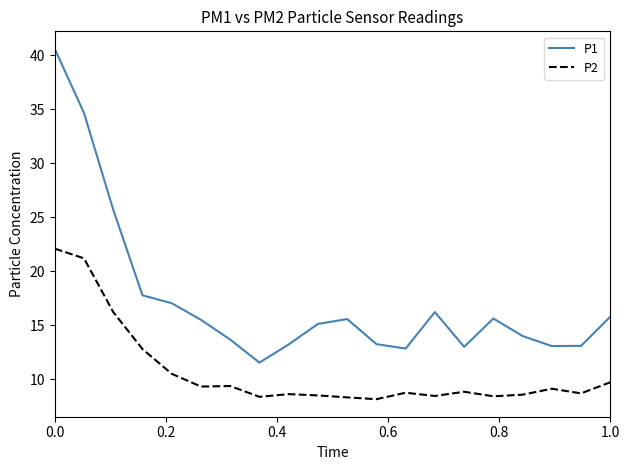

Which series has the largest total across all categories?

P1